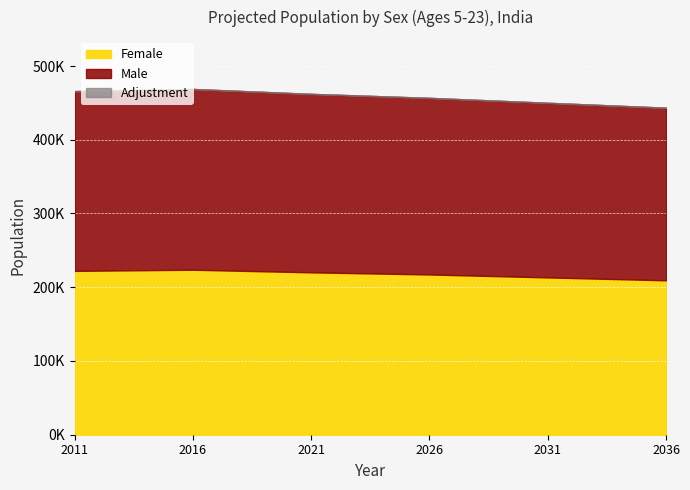

At which label does Male reach its peak?

2016